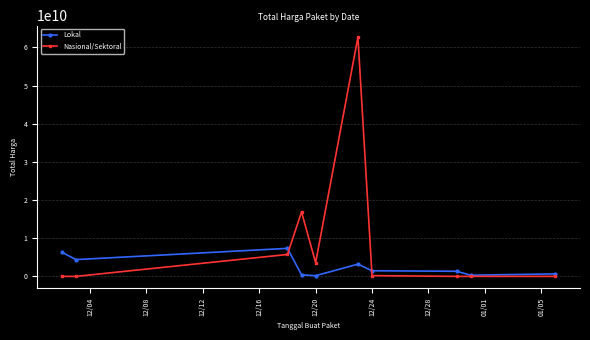

Which series has the largest range (max minus min)?

Nasional/Sektoral